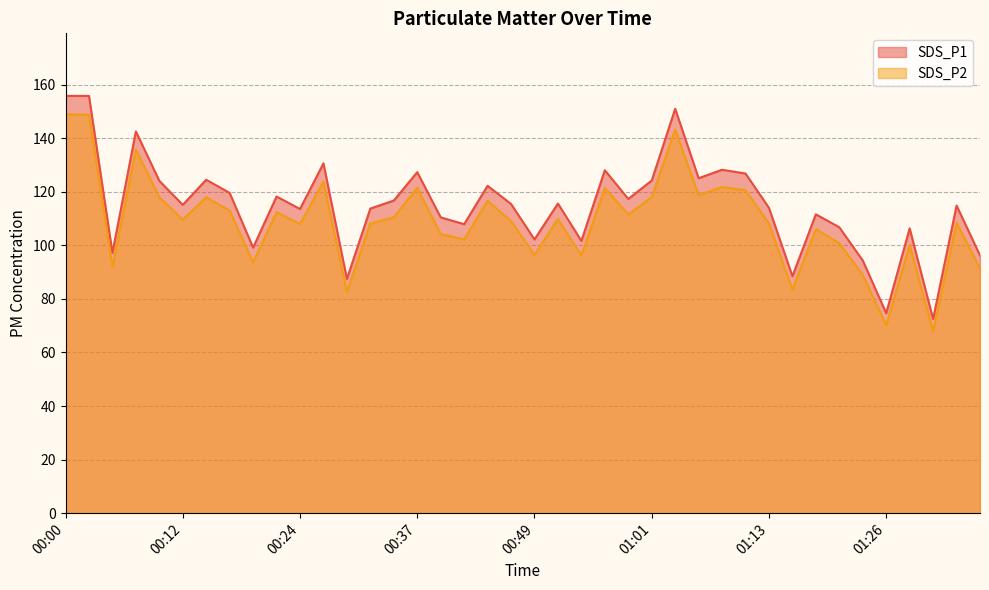

How many interior local valleys does the SDS_P1 series have?

13